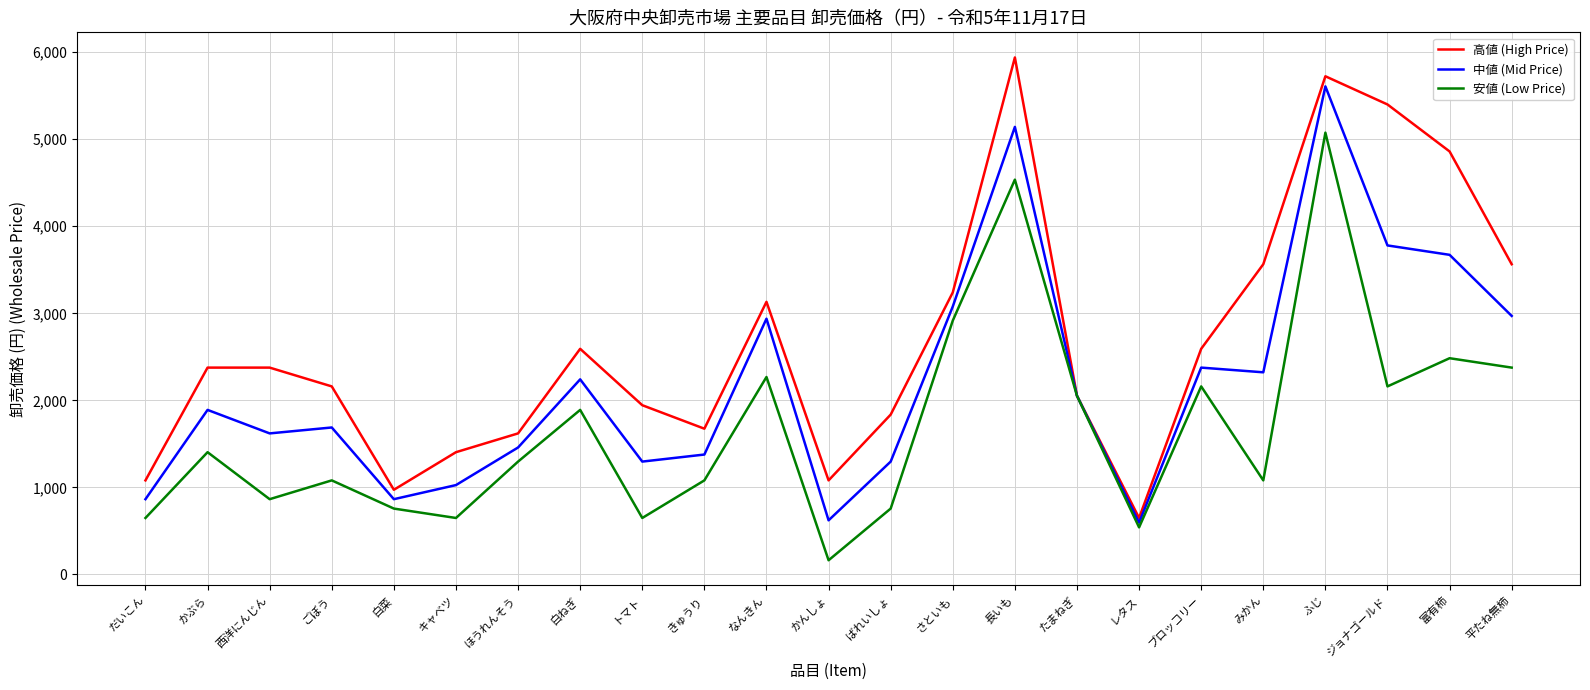

Reading left to right, what are all the values shown in this chart?

高値 (High Price): 1080	2376	2376	2160	972	1404	1620	2592	1944	1674	3132	1080	1836	3240	5940	2052	648	2592	3564	5724	5400	4860	3564
中値 (Mid Price): 864	1890	1620	1688	864	1026	1458	2241	1296	1377	2938	621	1296	3078	5142	2052	594	2376	2322	5608	3780	3672	2970
安値 (Low Price): 648	1404	864	1080	756	648	1296	1890	648	1080	2268	162	756	2916	4536	2052	540	2160	1080	5076	2160	2484	2376